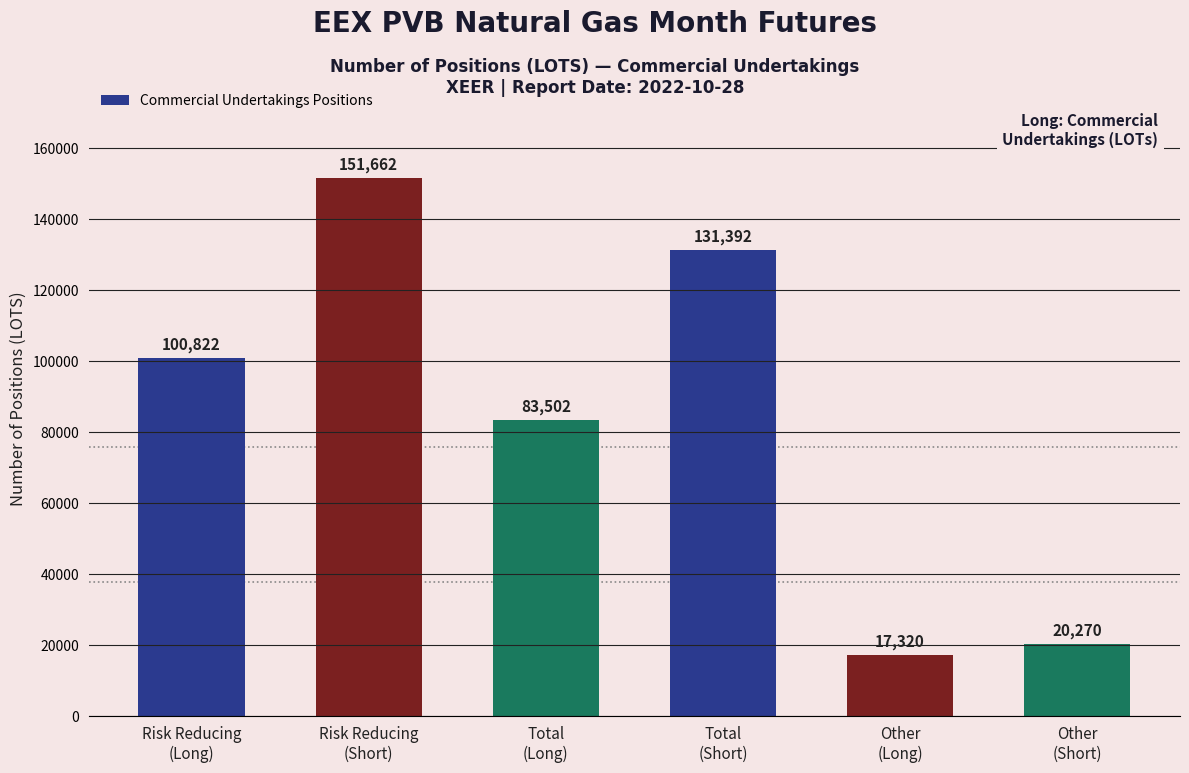

List the labels in order of value, largest first.

Risk Reducing
(Short), Total
(Short), Risk Reducing
(Long), Total
(Long), Other
(Short), Other
(Long)